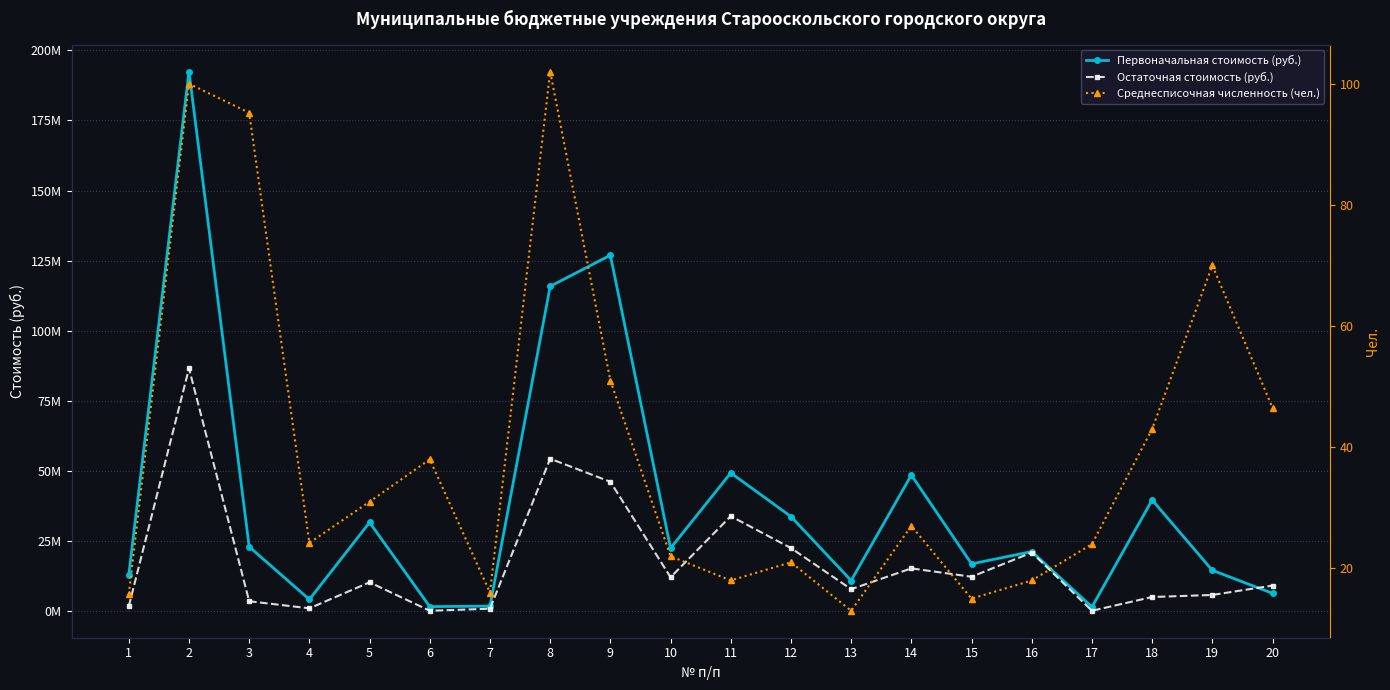

True or false: Первоначальная стоимость (руб.) and Среднесписочная численность (чел.) cross at least once.

False